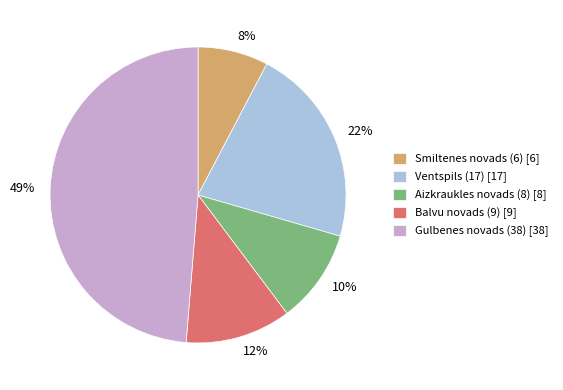

To the nearest percent, what is the difference between the largest and smallest slice percentages?

41%